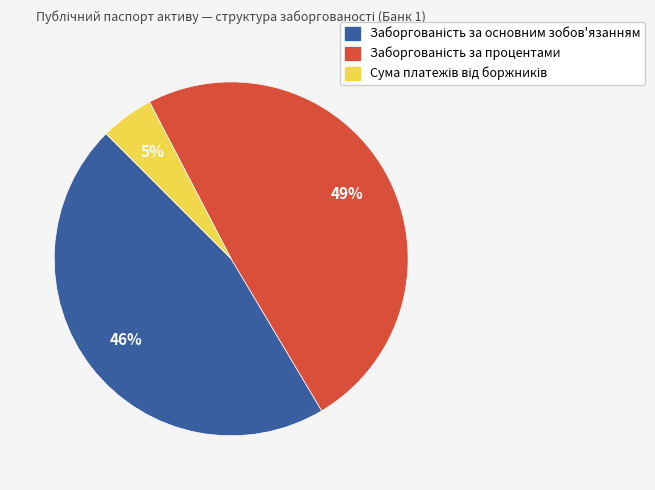

To the nearest percent, what is the difference between the largest and smallest slice percentages?

44%